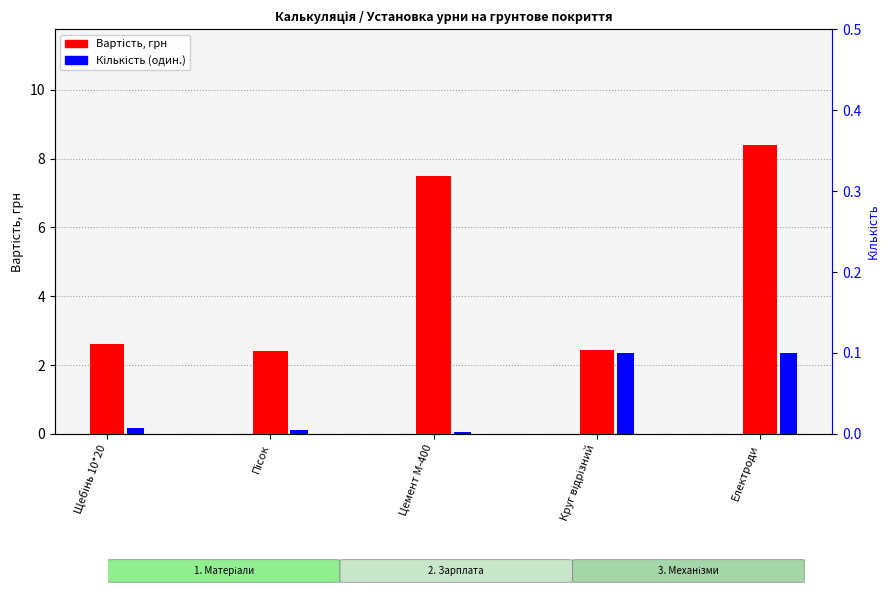

What is the difference between the second highest and second lowest values in the Вартість, грн series?

5.0